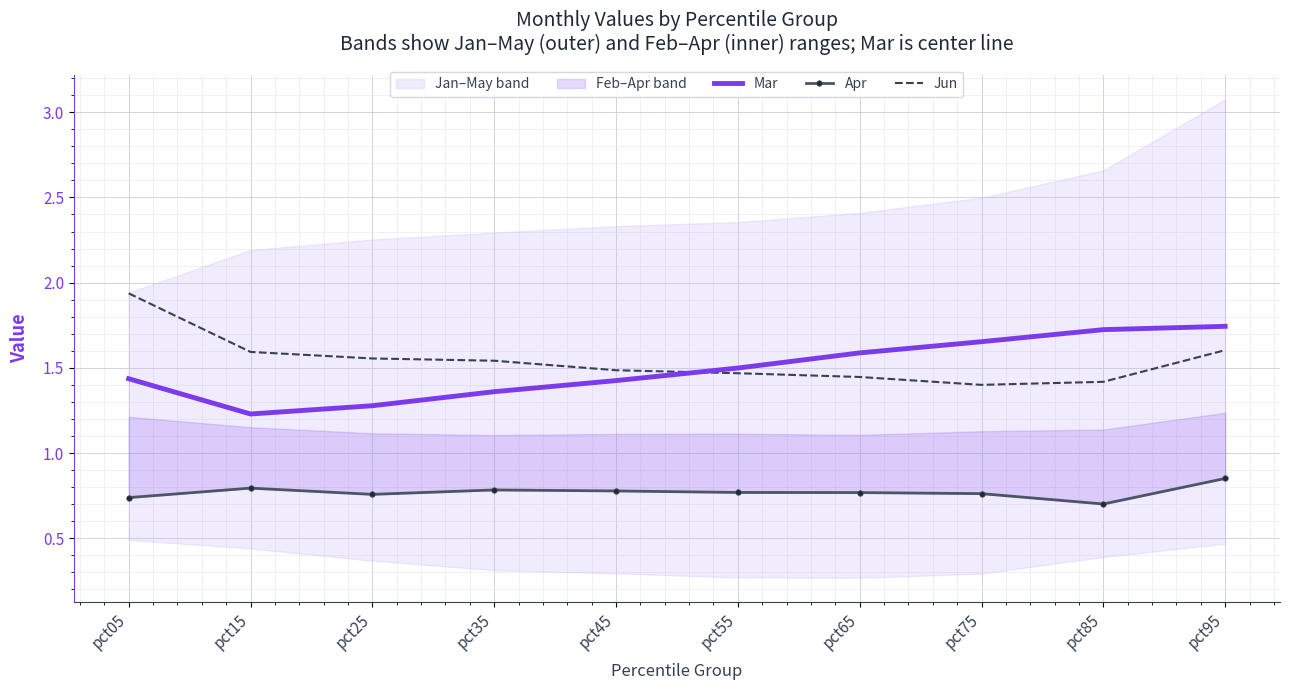

What is the lowest value of the Apr series?

0.7